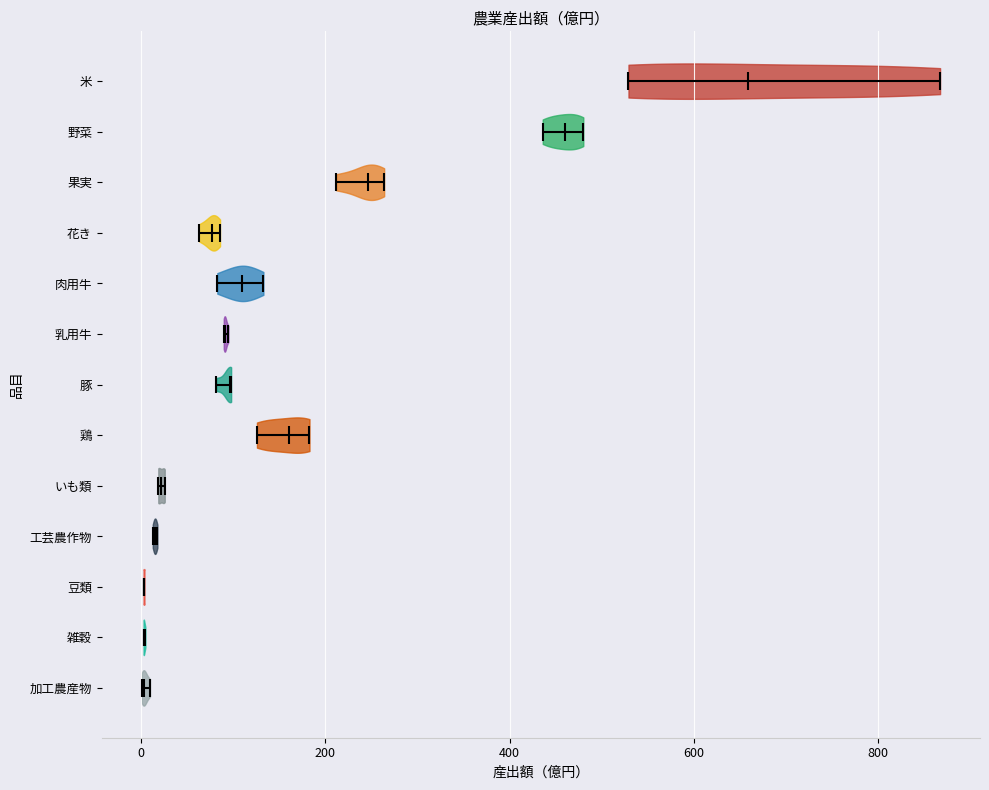

Which violin has the furthest to the right median line?

米